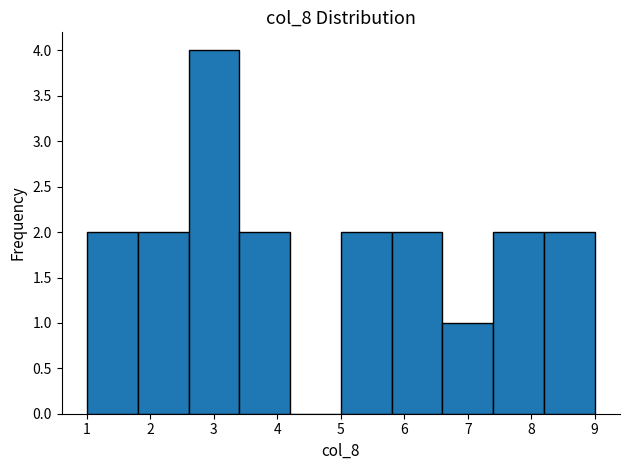

Over which range of the x-axis is the bar tallest?

2.6 to 3.4